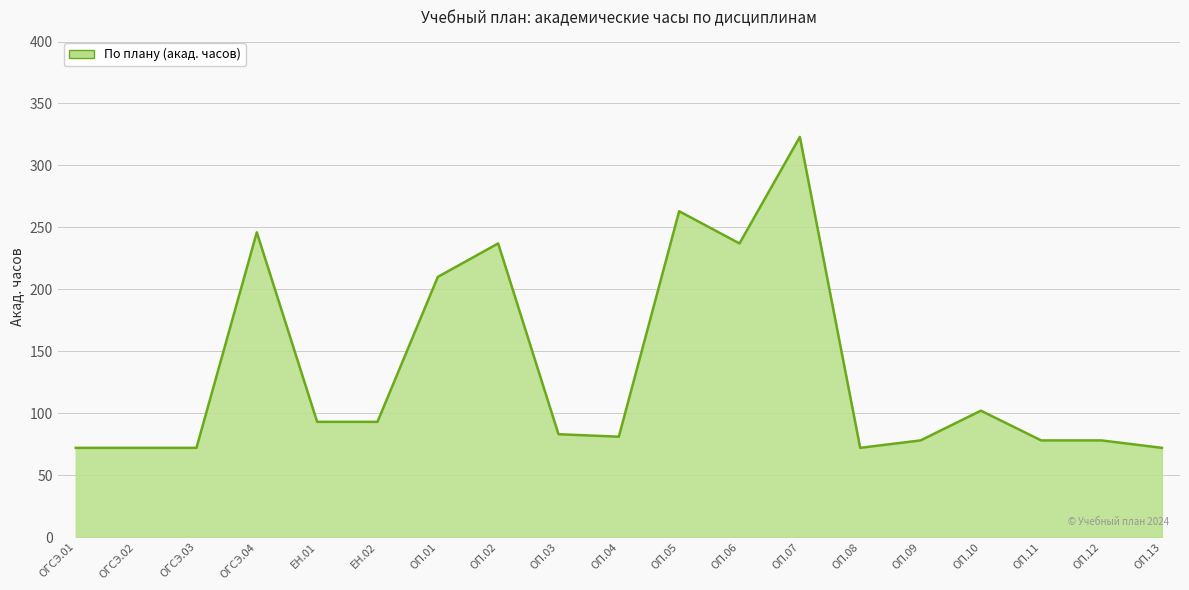

The chart shows a value of 29 at ОП.13. True or false?

False